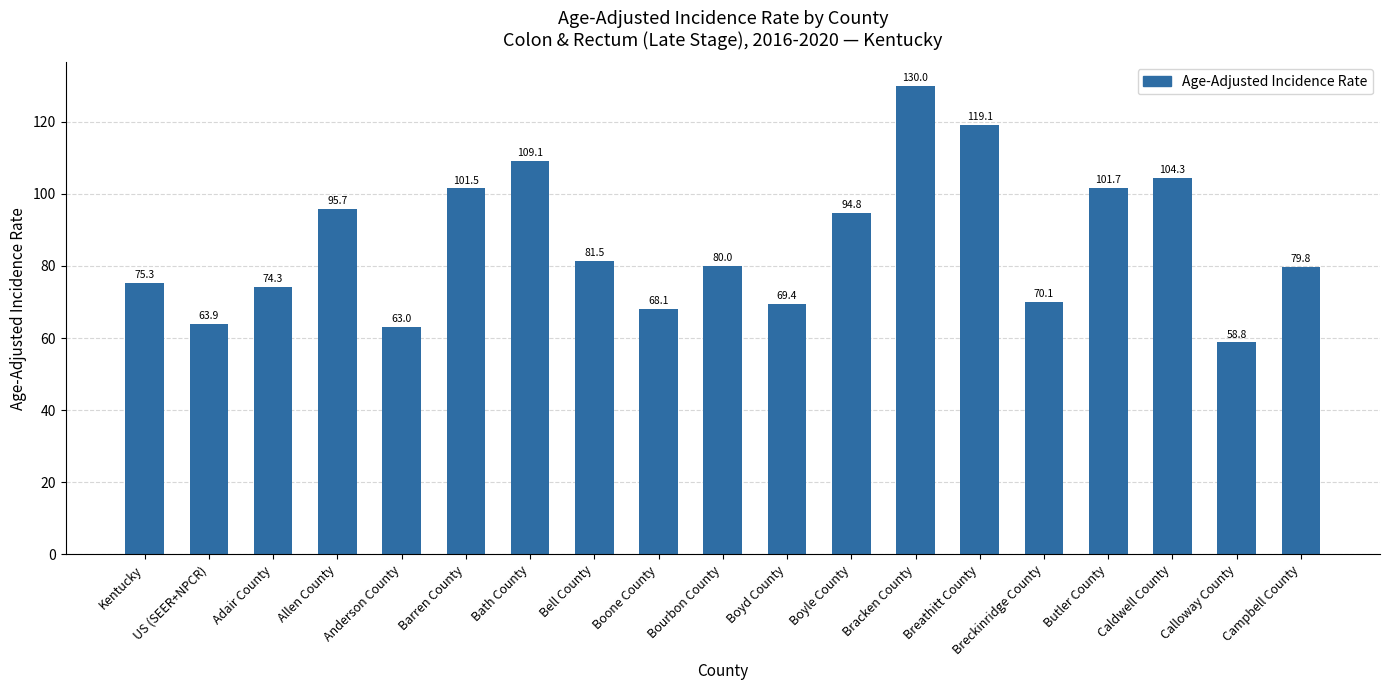

List the labels in order of value, largest first.

Bracken County, Breathitt County, Bath County, Caldwell County, Butler County, Barren County, Allen County, Boyle County, Bell County, Bourbon County, Campbell County, Kentucky, Adair County, Breckinridge County, Boyd County, Boone County, US (SEER+NPCR), Anderson County, Calloway County